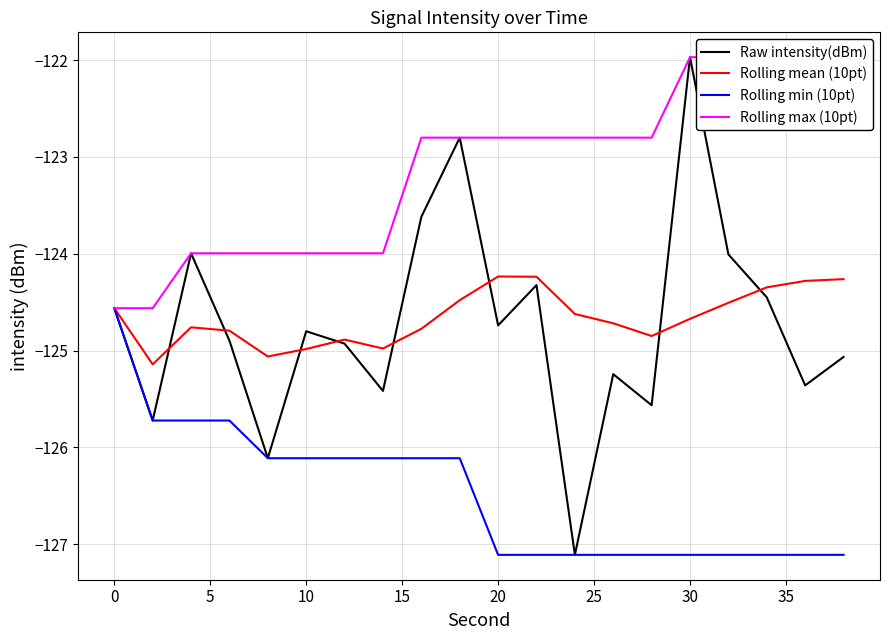

What is the average value of the Rolling mean (10pt) series?

-124.7